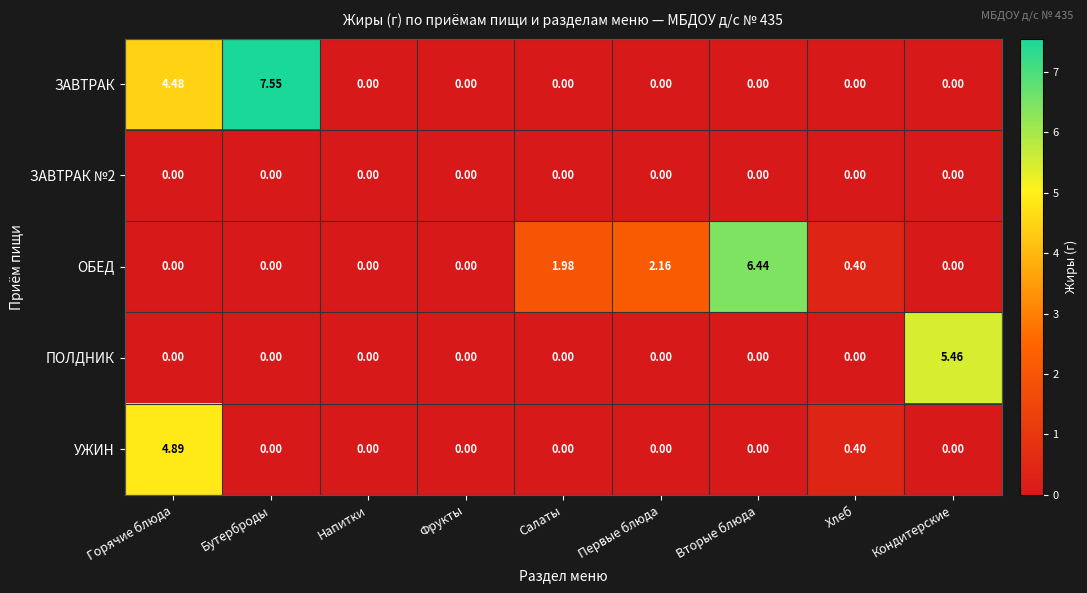

Which series changed the most between Бутерброды and Напитки?

ЗАВТРАК